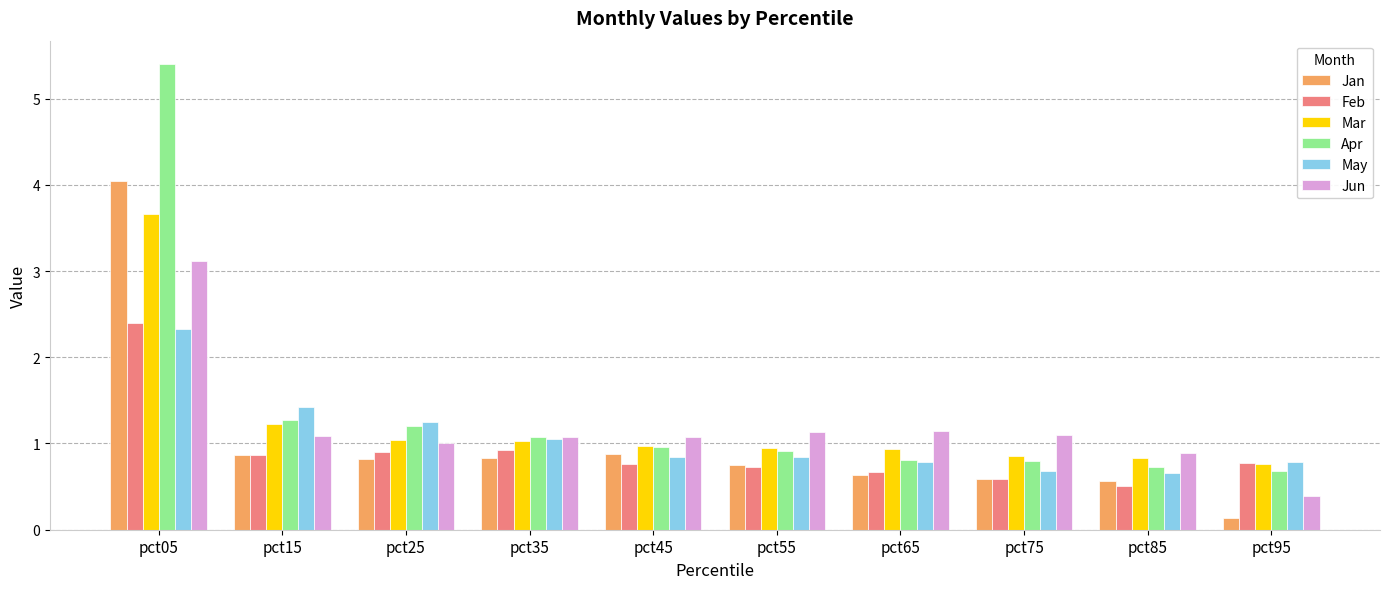

What is the smallest value displayed?

0.1